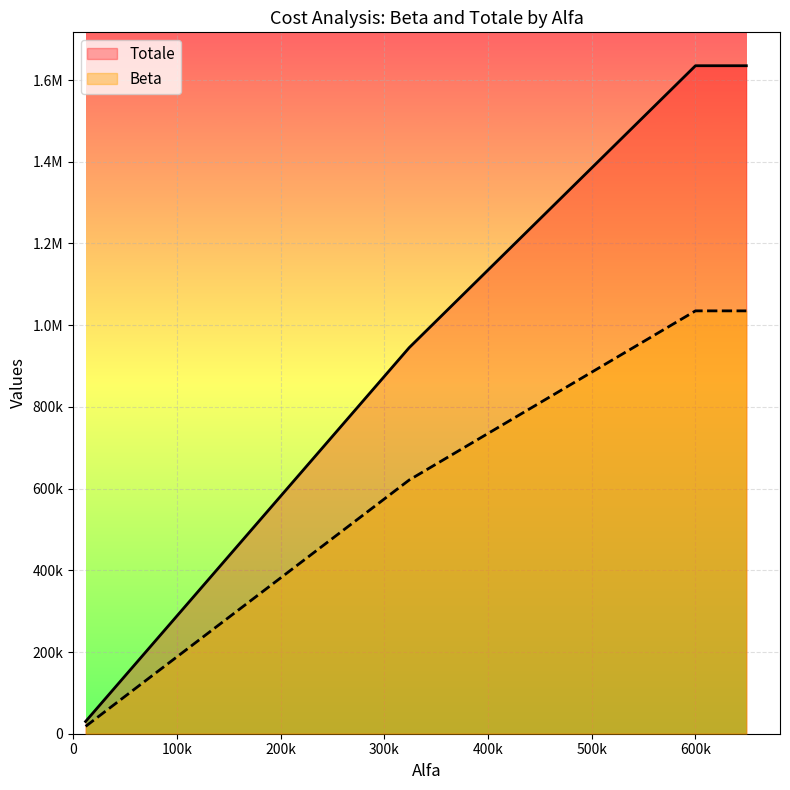

Does the chart display data point markers on the line(s)?

No